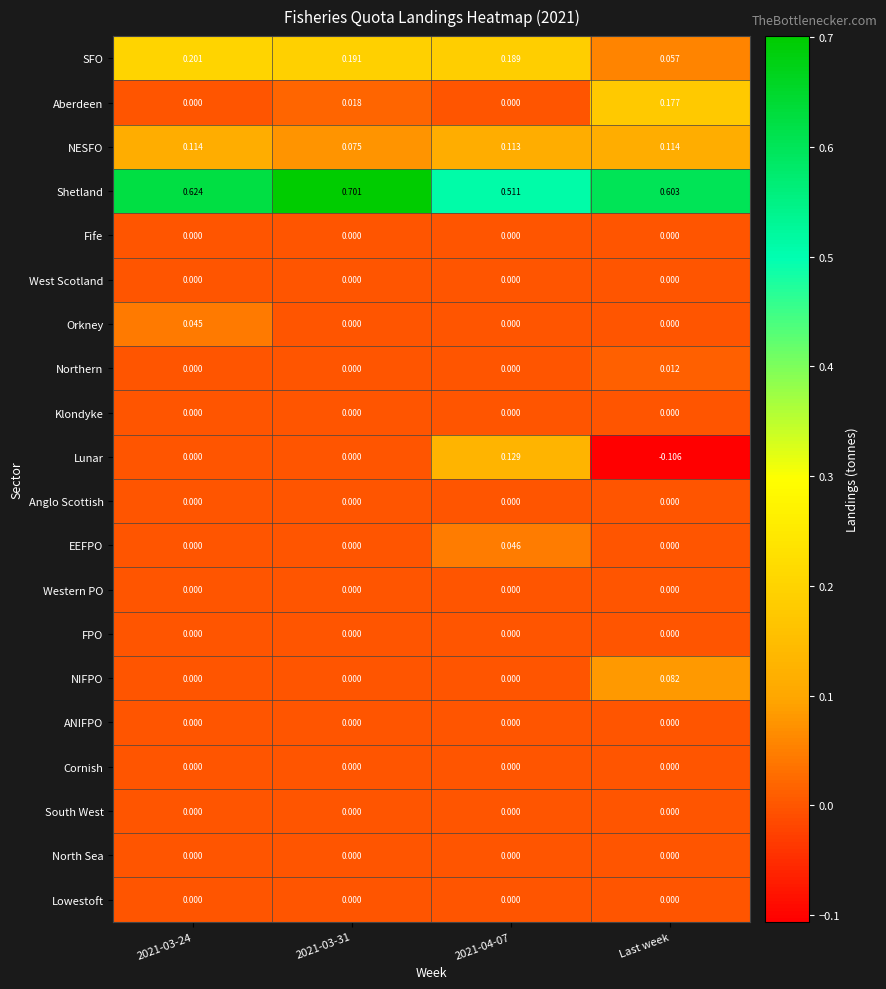

At how many categories does at least one series exceed 0?

4